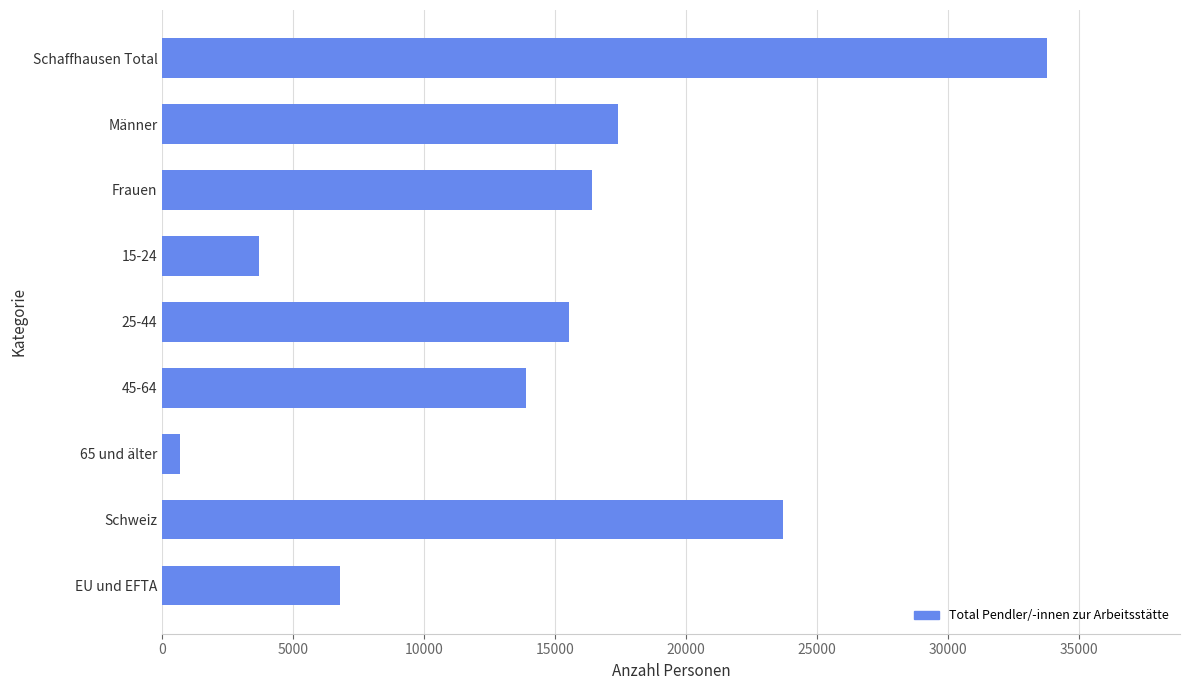

Rank the categories by value from lowest to highest.

65 und älter, 15-24, EU und EFTA, 45-64, 25-44, Frauen, Männer, Schweiz, Schaffhausen Total